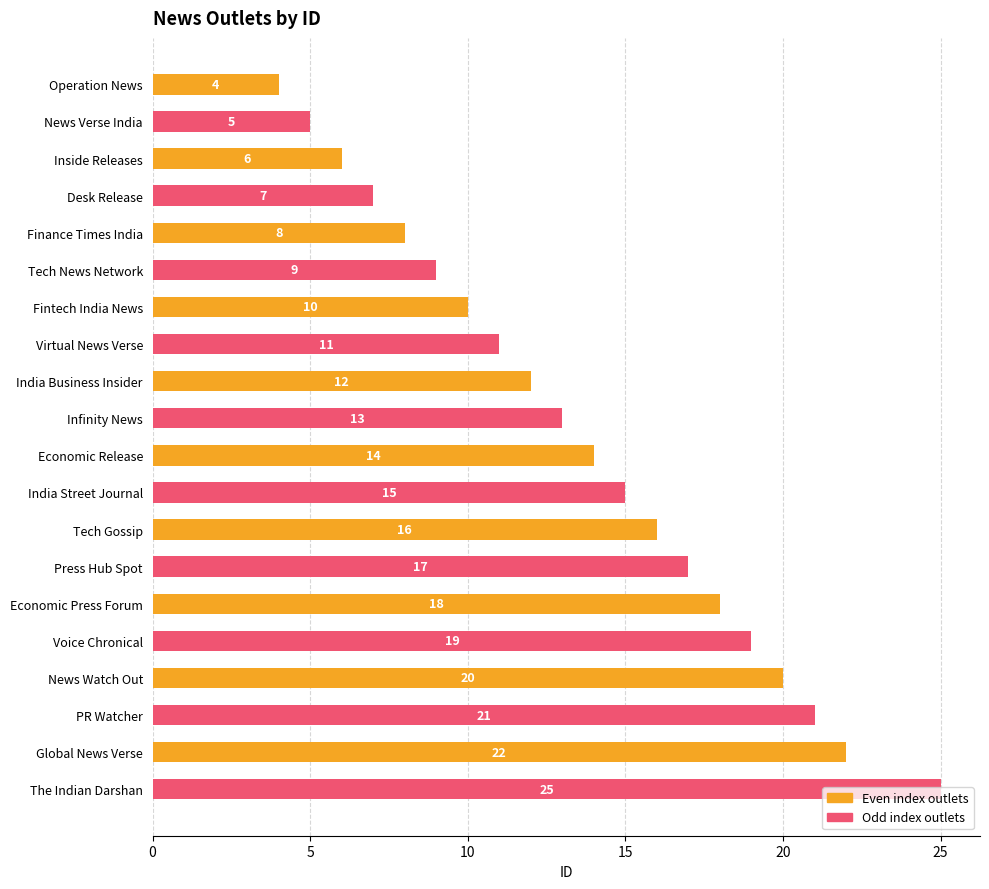

What is the sum of the values at India Business Insider and Desk Release?

19